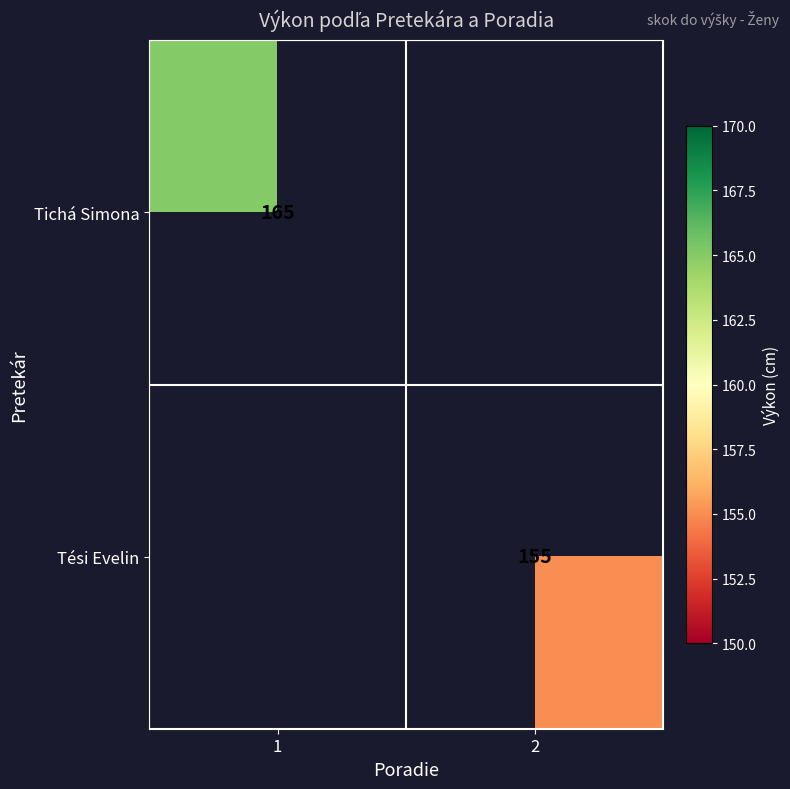

The value of Tichá Simona at 1 is 165. True or false?

True